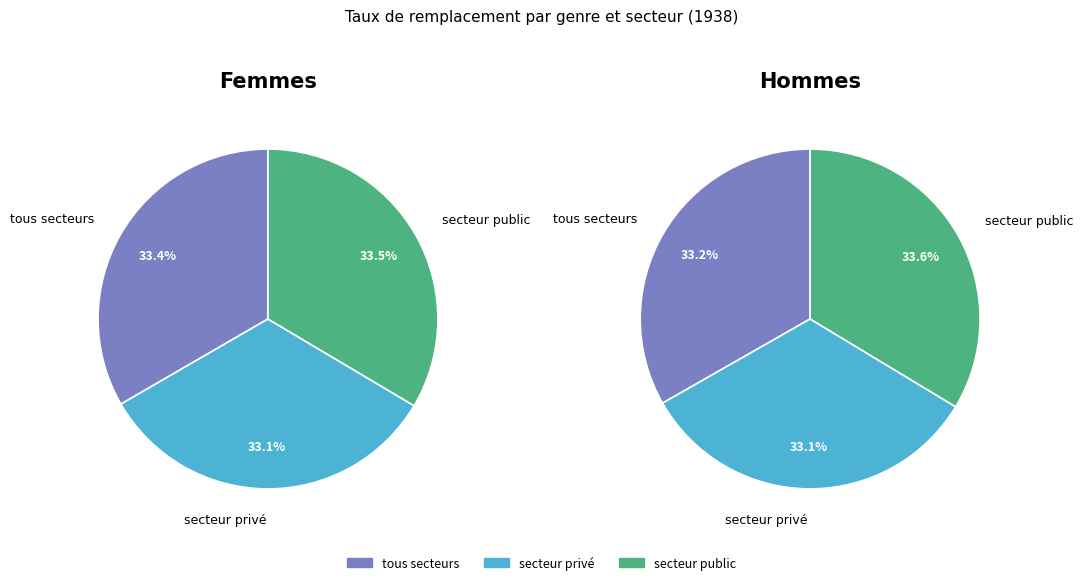

Rank the categories by Ensemble value from lowest to highest.

secteur privé, tous secteurs, secteur public